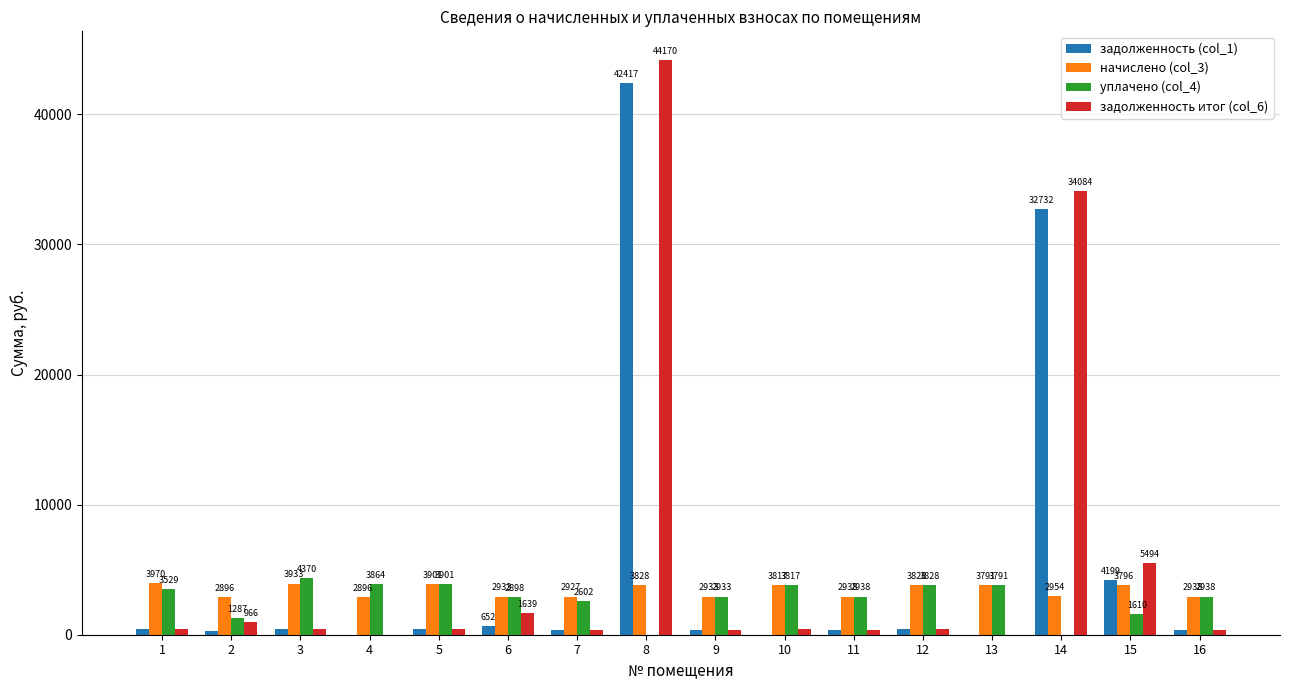

At which category does the chart reach its peak across all series?

8